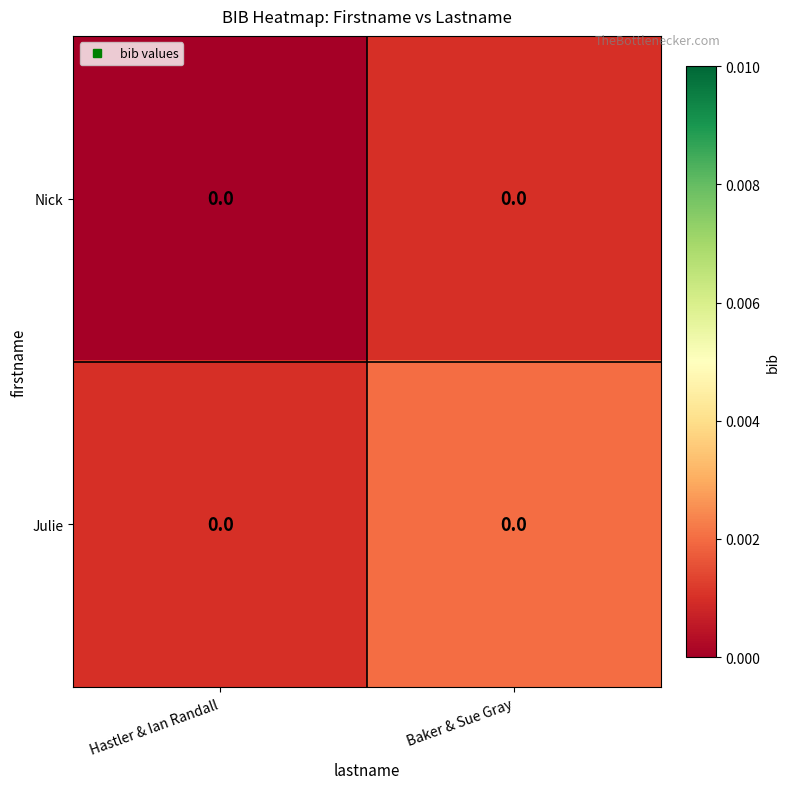

At how many categories does at least one series exceed 0?

2